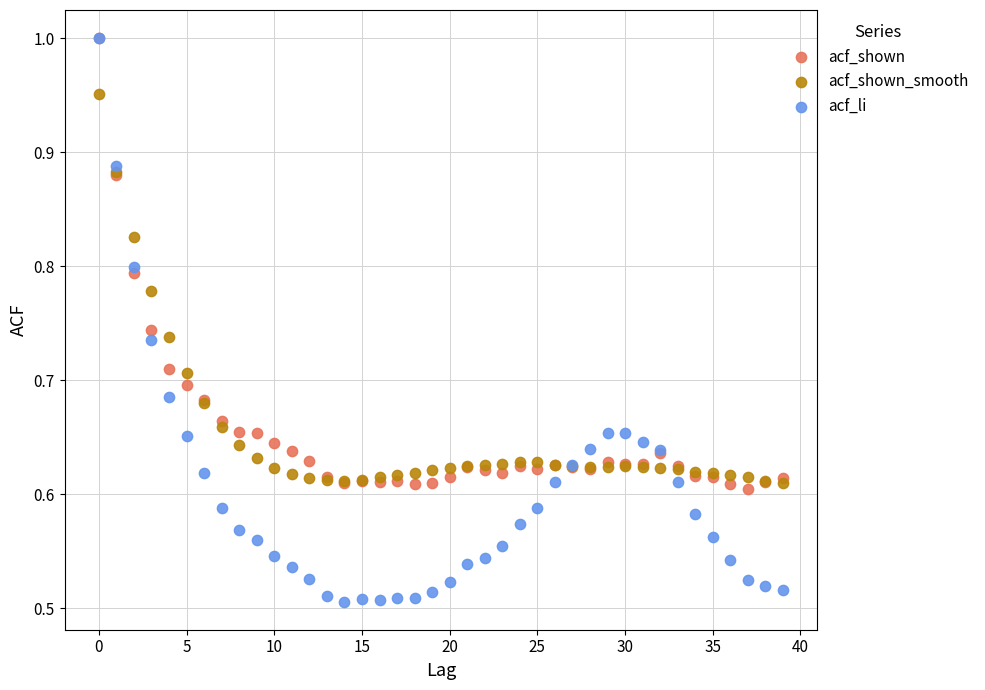

Which series has the widest spread of Y values?

acf_li